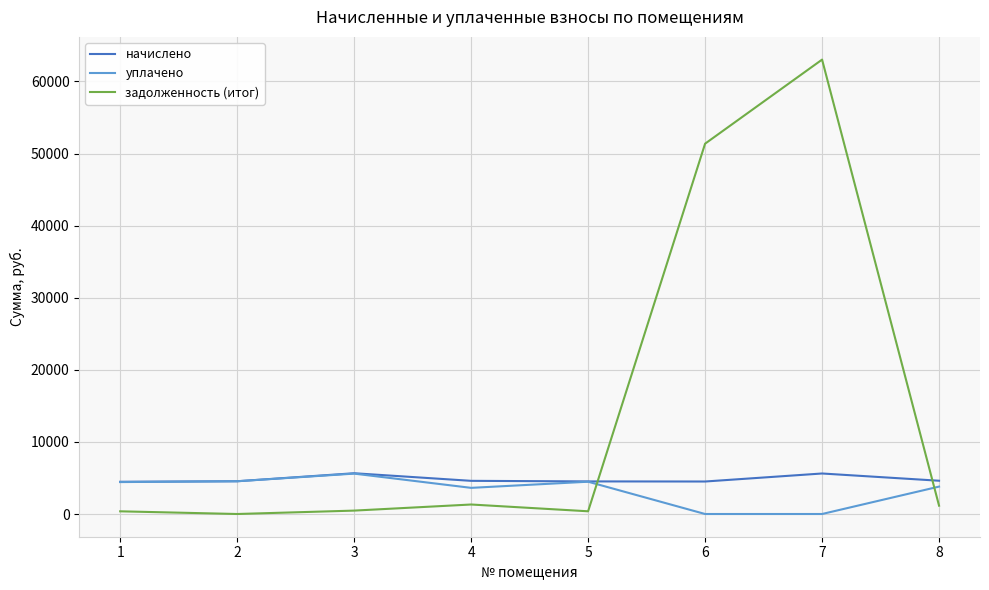

How many lines are shown in the chart?

3